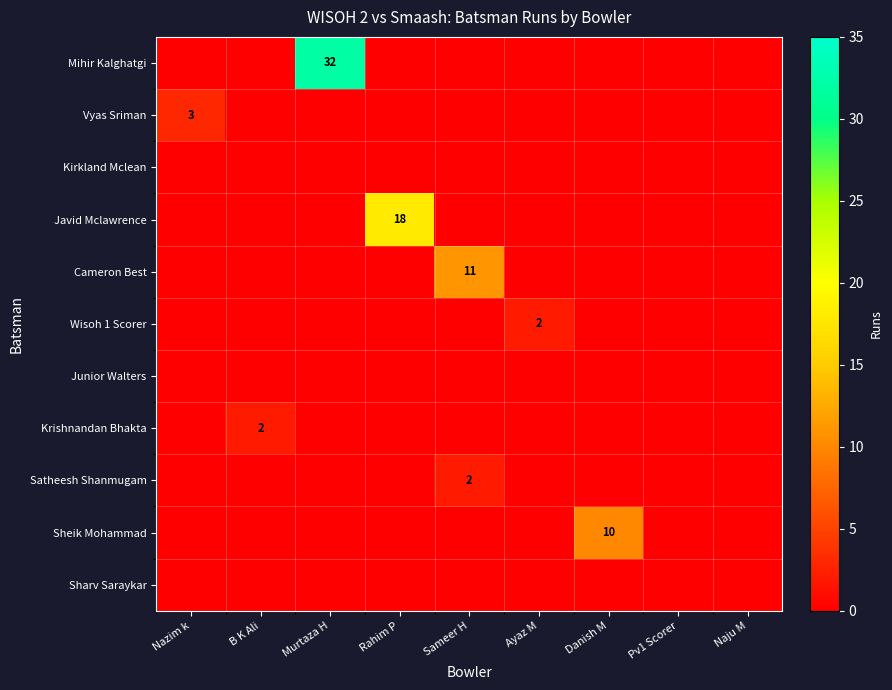

The Wisoh 1 Scorer series shows 0 at Pv1 Scorer. True or false?

True